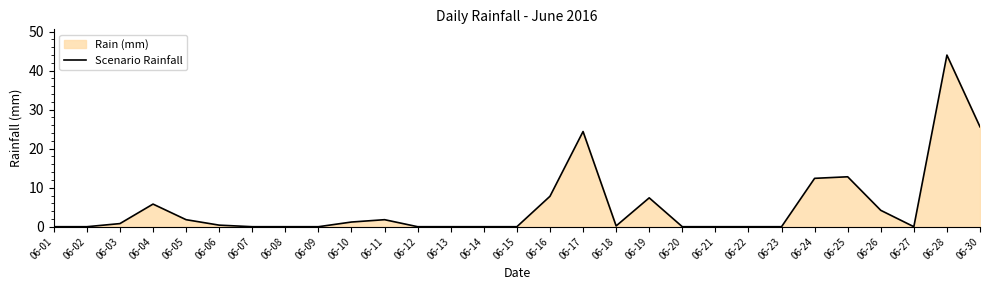

Where is the first local minimum?

06-18